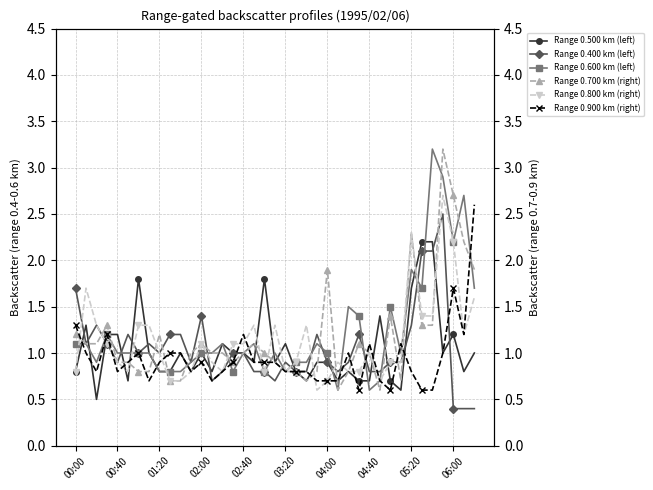

Which series has the largest total across all categories?

Range 0.600 km (left)